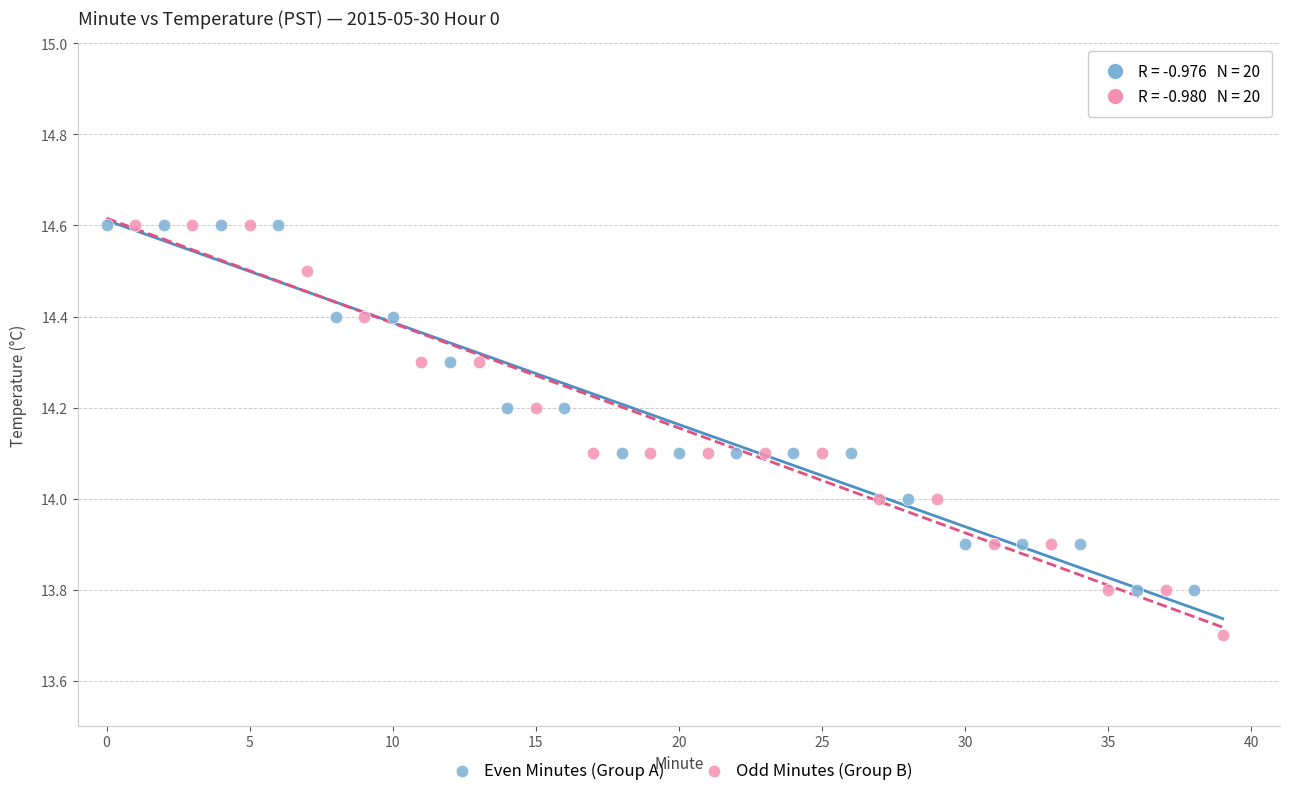

Which series contains the lowest Y value?

Odd Minutes (Group B)